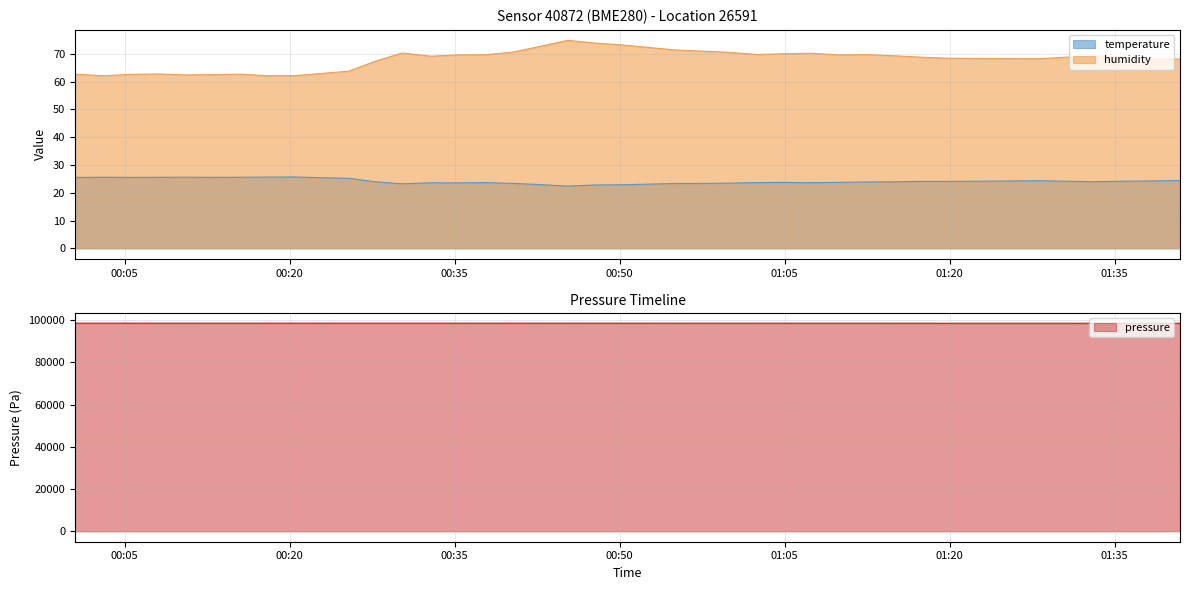

Is the value of temperature at 2022-08-20T01:40:56 greater than the value of humidity at 2022-08-20T01:02:33?

No